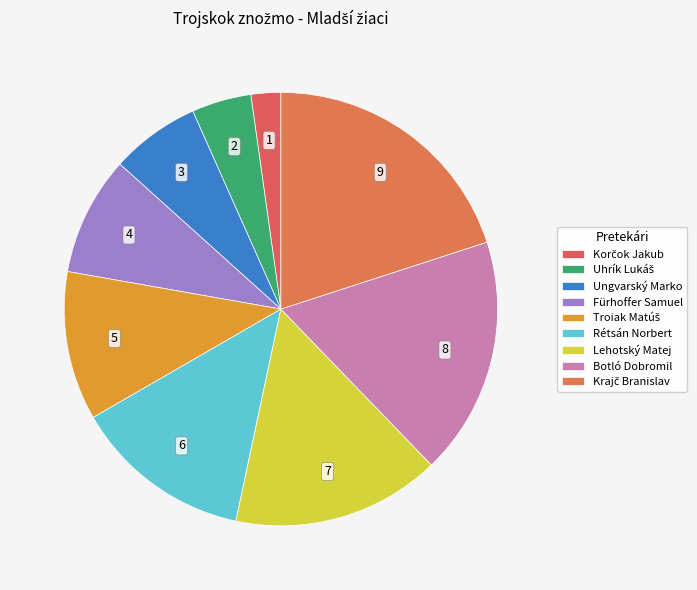

To the nearest percent, what is the average slice percentage?

11%